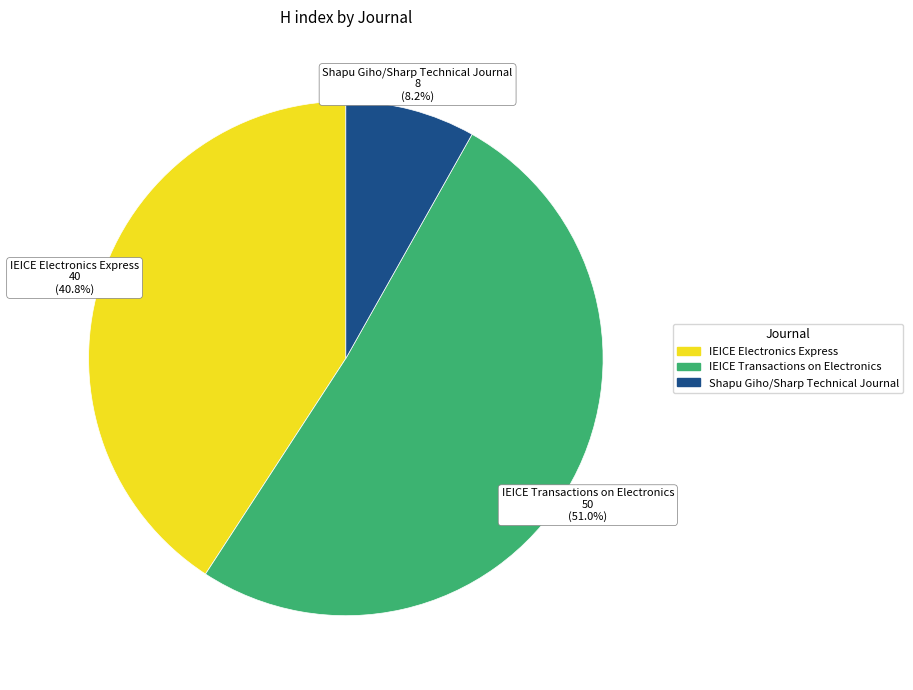

What is the smallest slice in the pie chart?

Shapu Giho/Sharp Technical Journal